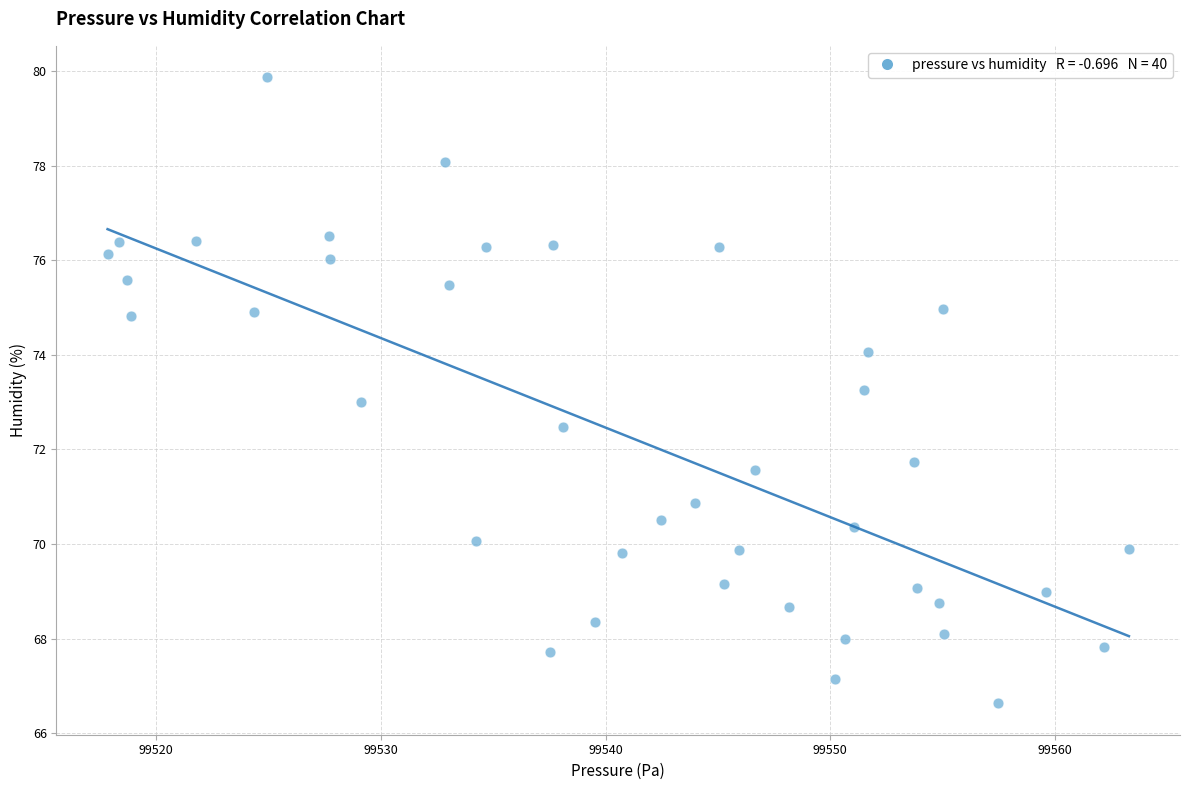

What is the range of X values (max minus min)?

45.5